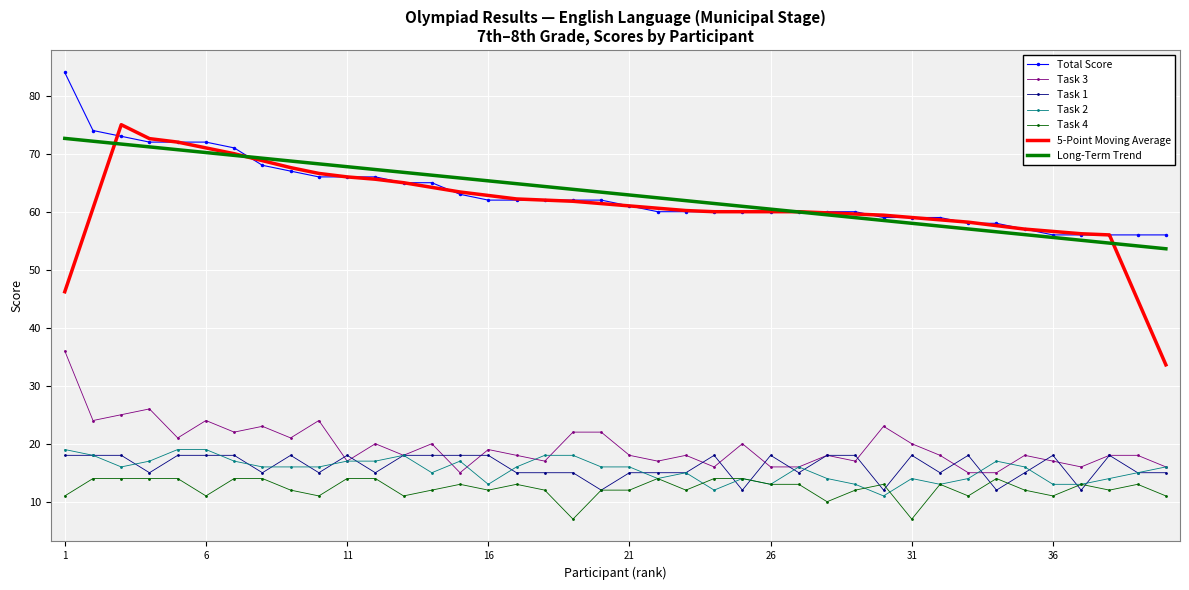

Which series has the largest range (max minus min)?

5-Point Moving Average